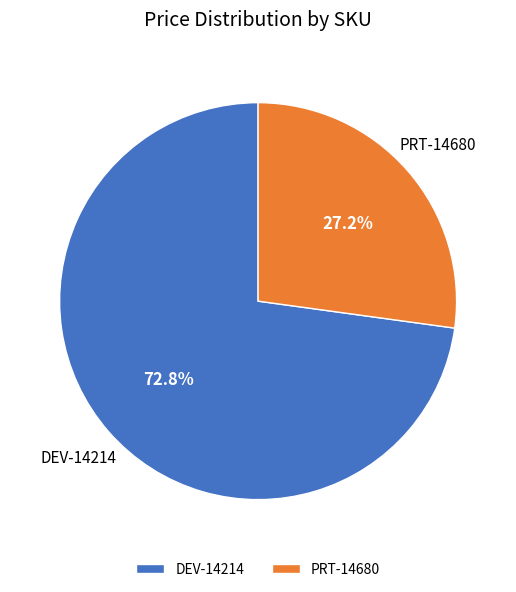

To the nearest percent, what portion does PRT-14680 represent?

27%